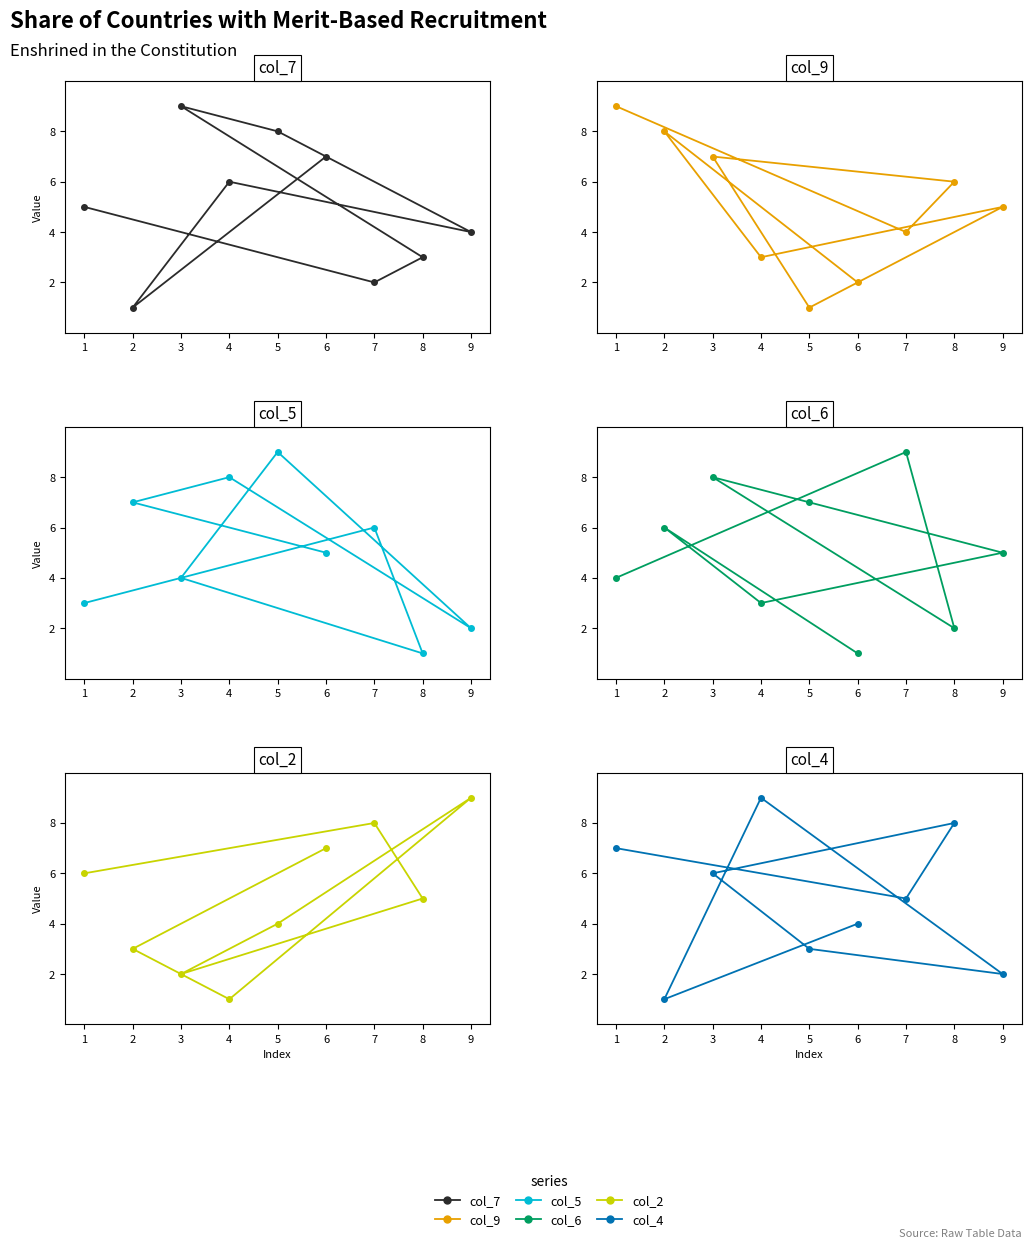

What is the spread (max minus min) of values at 5?

8